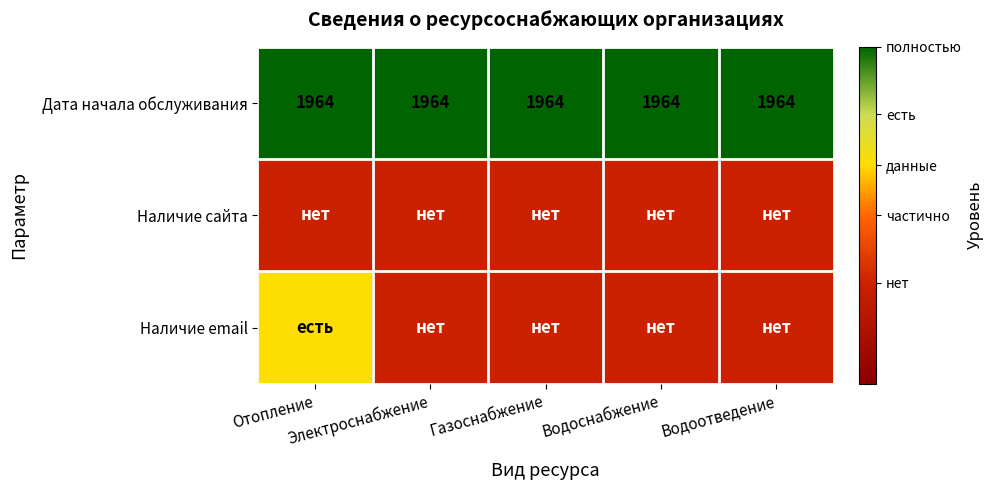

True or false: Дата начала обслуживания has a value of 1.0 at Газоснабжение.

True